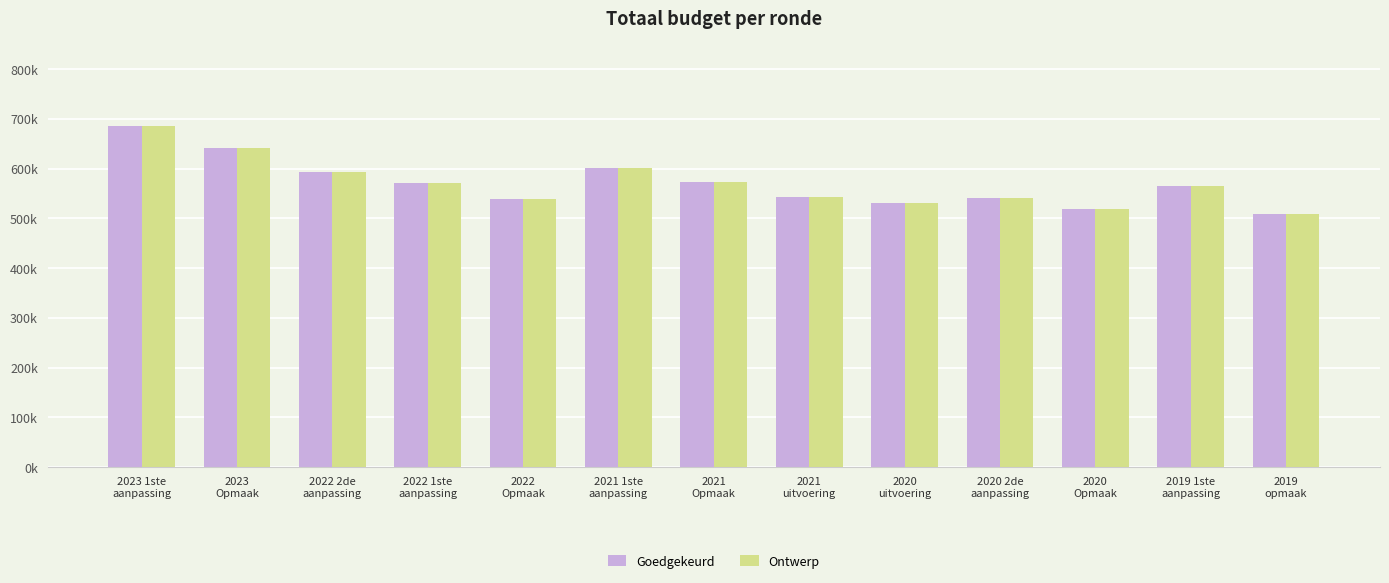

Is it true that Ontwerp equals 541866 at 2020 2de
aanpassing?

True